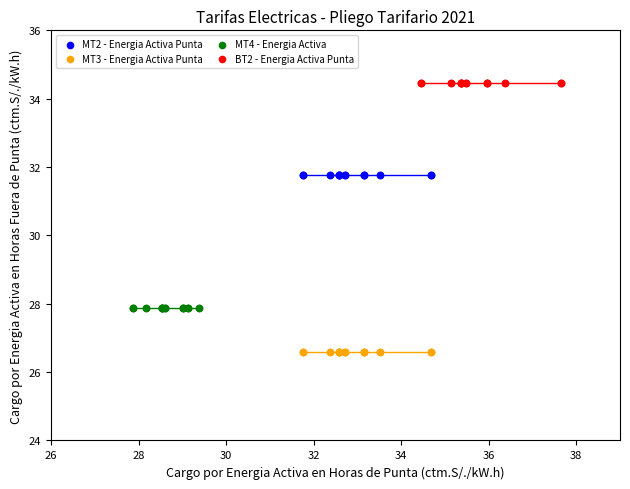

Which series contains the highest Y value?

BT2 - Energia Activa Punta